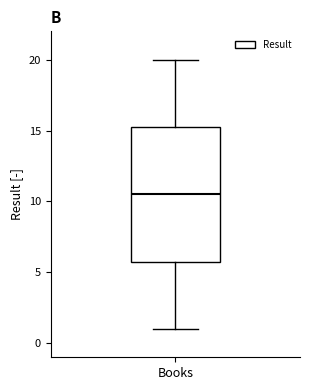

Where is the upper edge of the box for Books on the y-axis? The values are not printed on the chart, so give them approximately, as read against the axis.

15.5